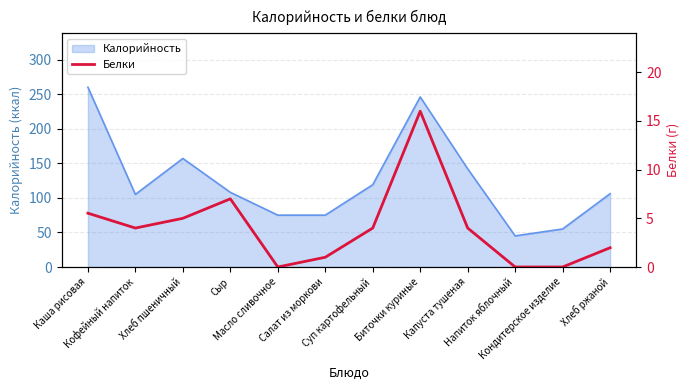

At which category does the chart reach its minimum across all series?

Масло сливочное